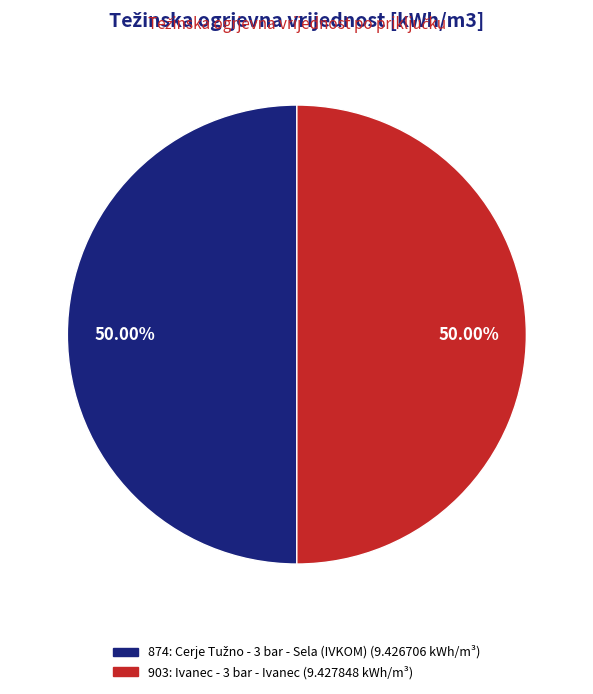

What is the ratio of the value at 874 to the value at 903?

1.0